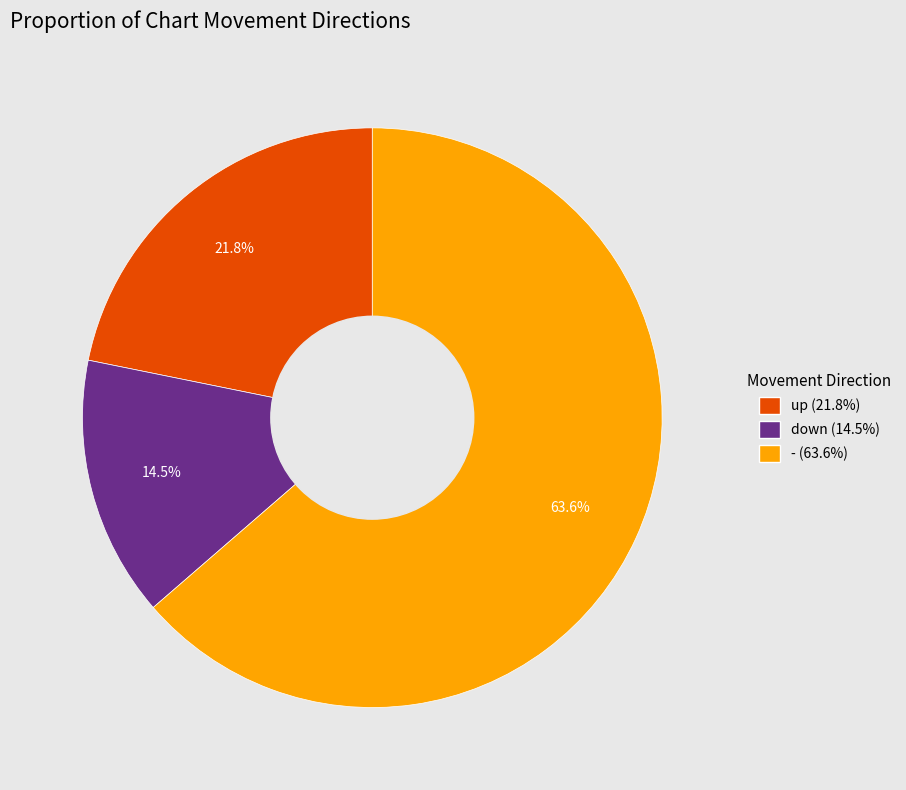

Which category has the smallest portion of the pie?

down